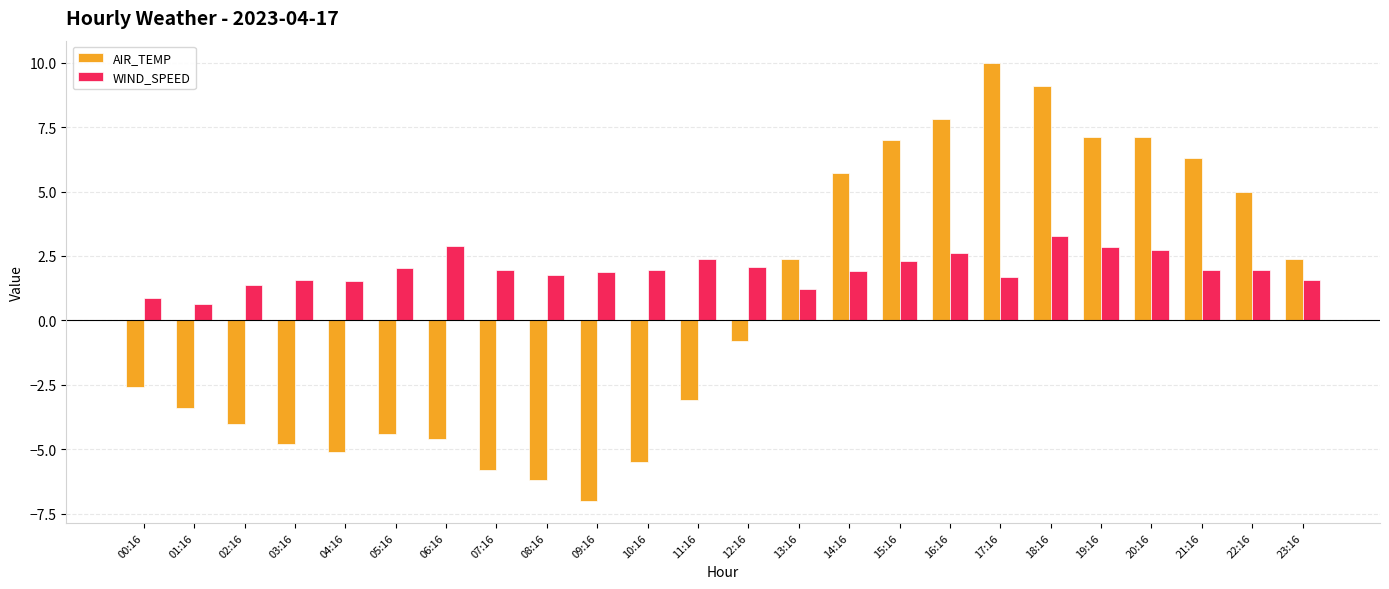

The WIND_SPEED series shows 1.2 at 13:16. True or false?

True